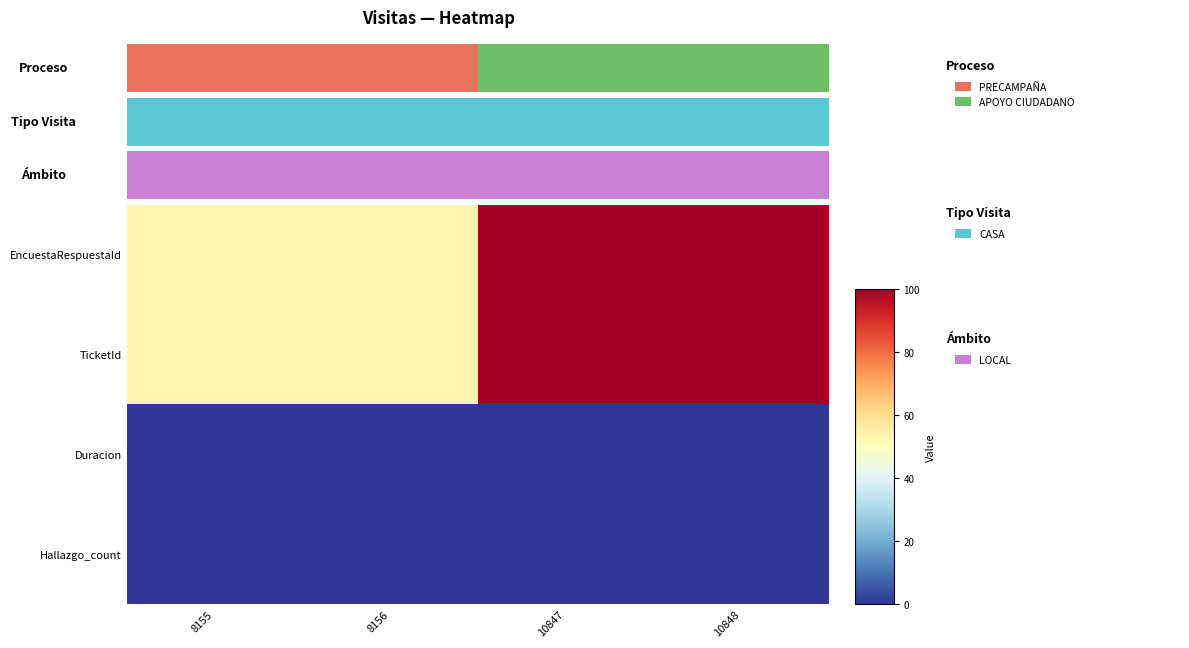

At which category is the sum across all series the highest?

10848